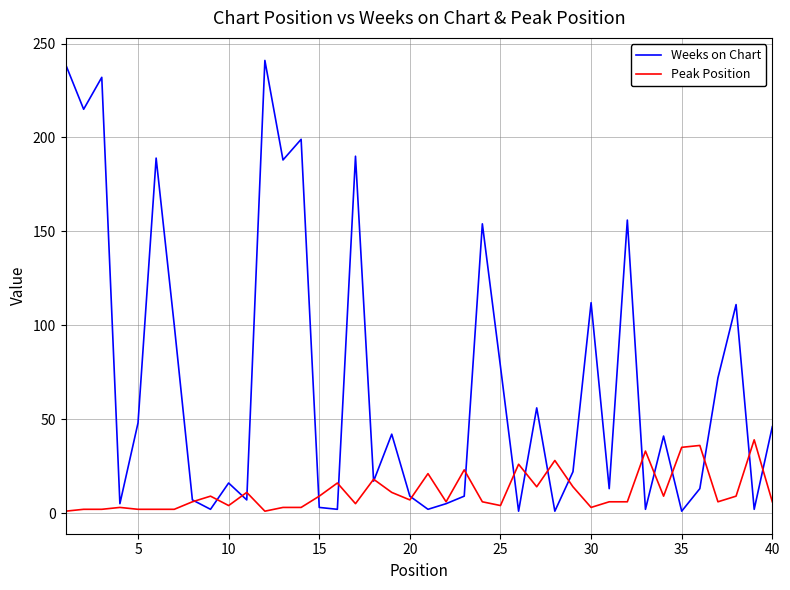

In Weeks on Chart, how many points are higher than both neighbors (excluding endpoints)?

13